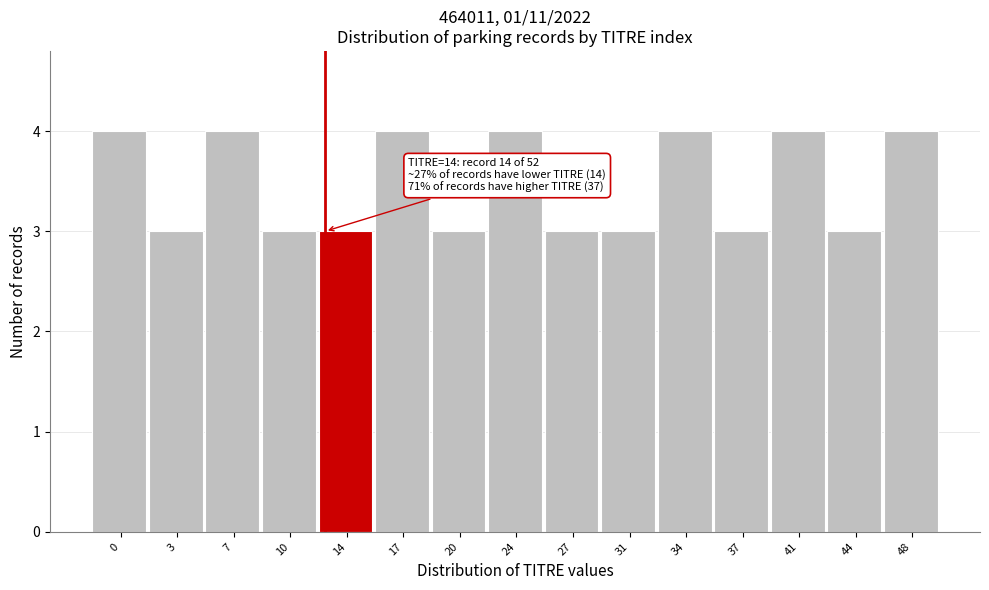

Reading left to right, what are all the values shown in this chart?

0=4	3=3	7=4	10=3	14=3	17=4	20=3	24=4	27=3	31=3	34=4	37=3	41=4	44=3	48=4